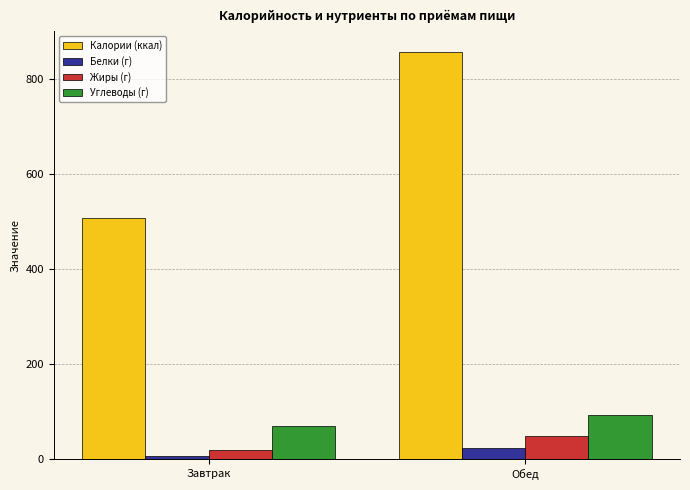

At which category does the chart reach its peak across all series?

Обед